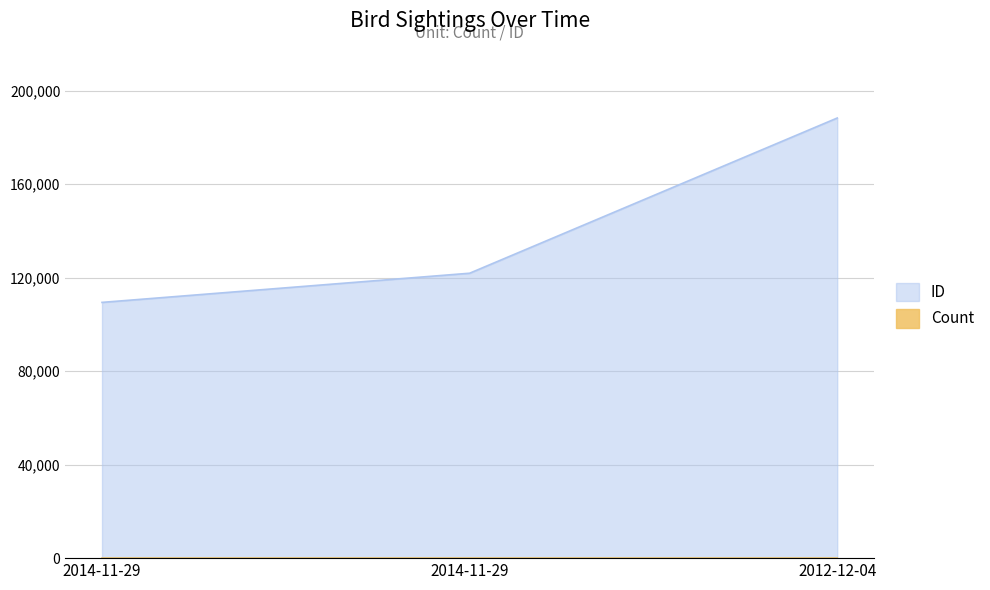

Does the chart display data point markers on the line(s)?

No